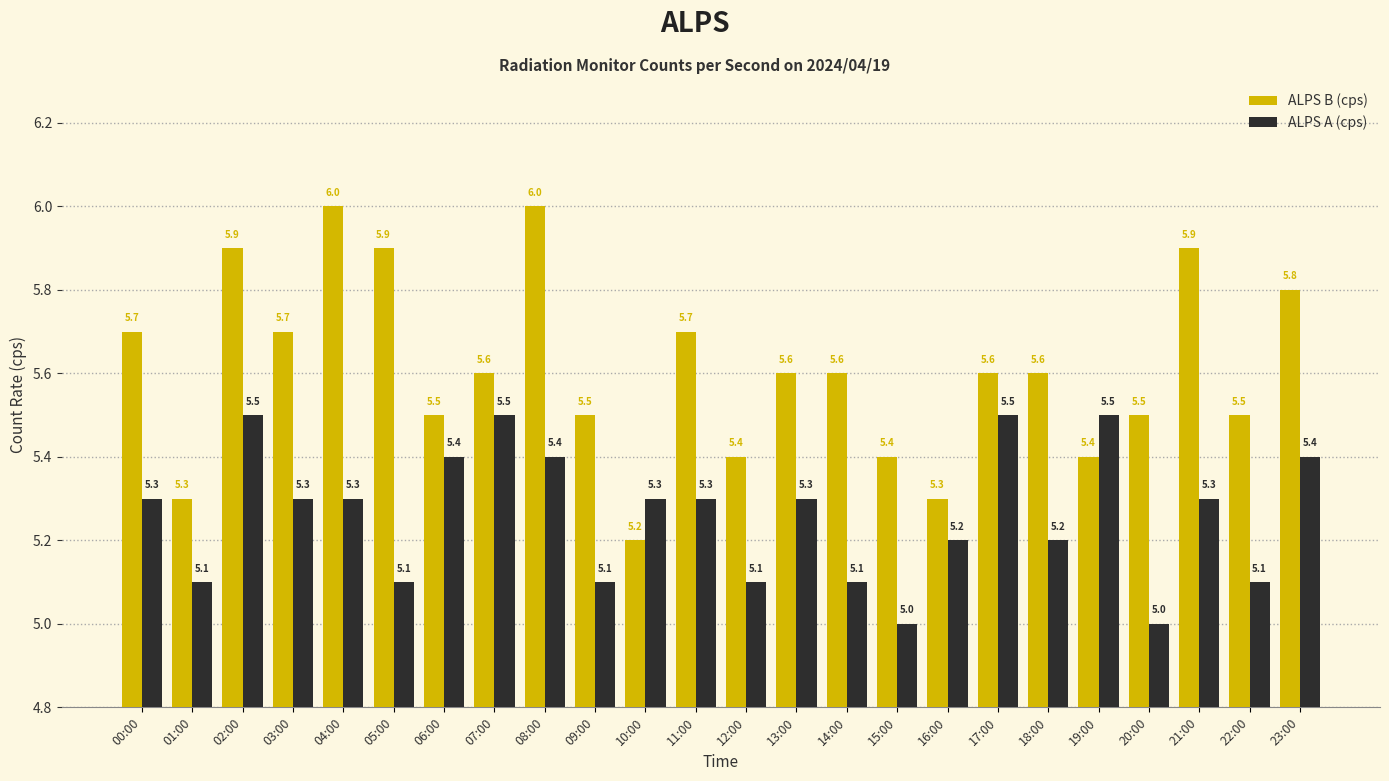

List the series in order of their peak value, lowest first.

ALPS A (cps), ALPS B (cps)